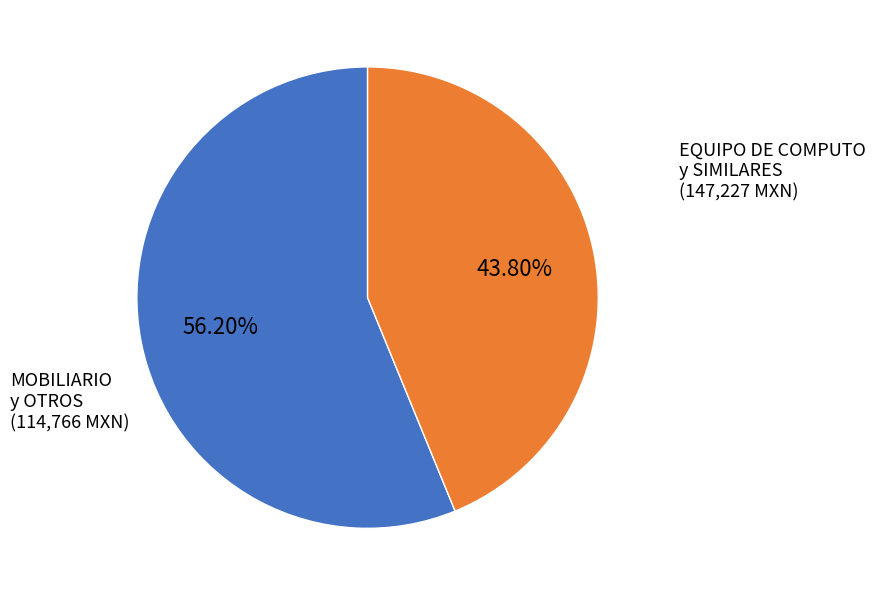

Is there a majority slice in this chart?

Yes